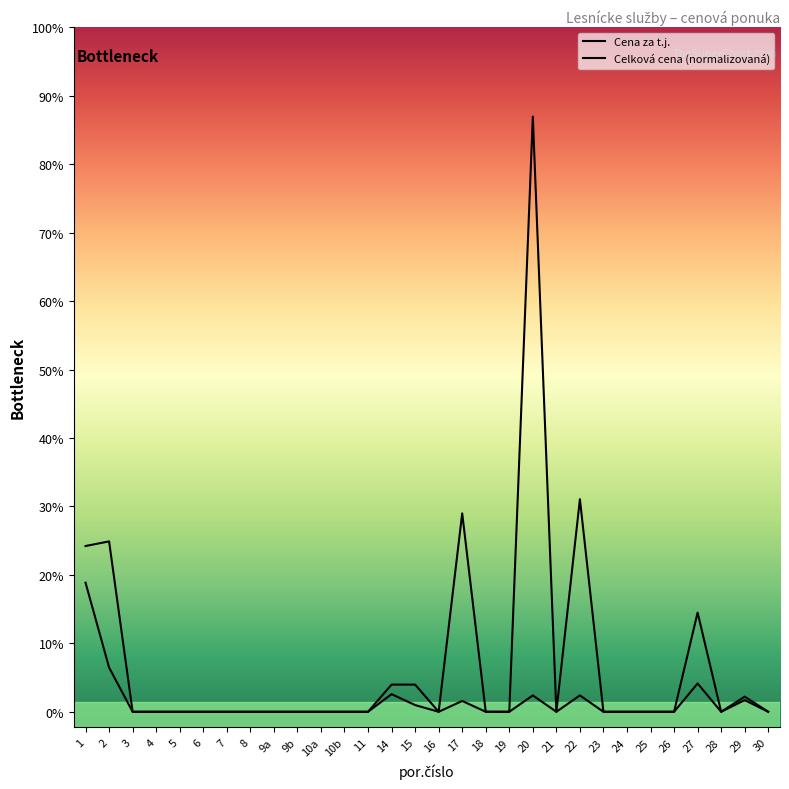

True or false: Celková cena (normalizovaná) and Cena za t.j. cross at least once.

False